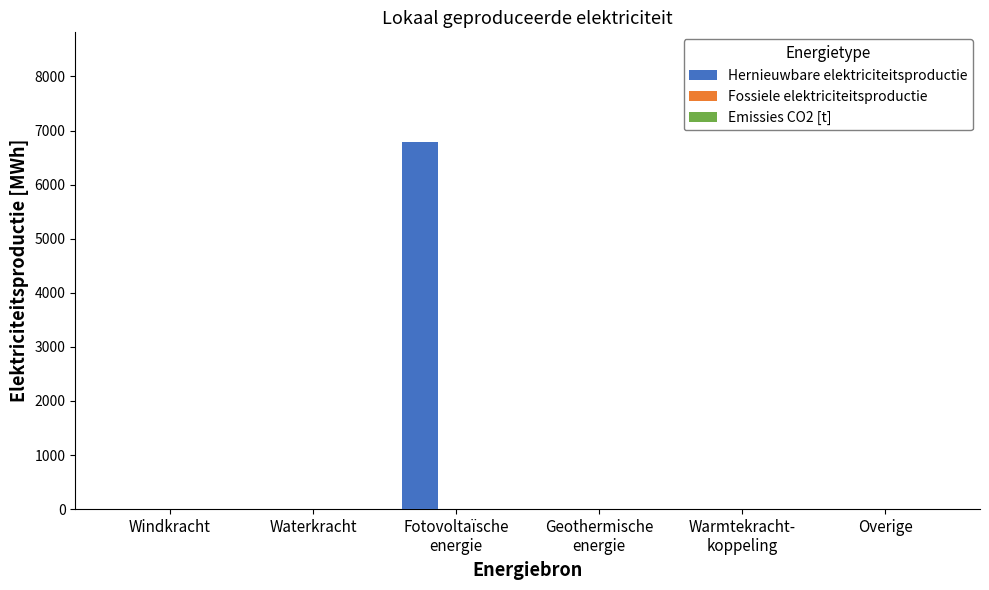

Count the number of categories in the chart.

6